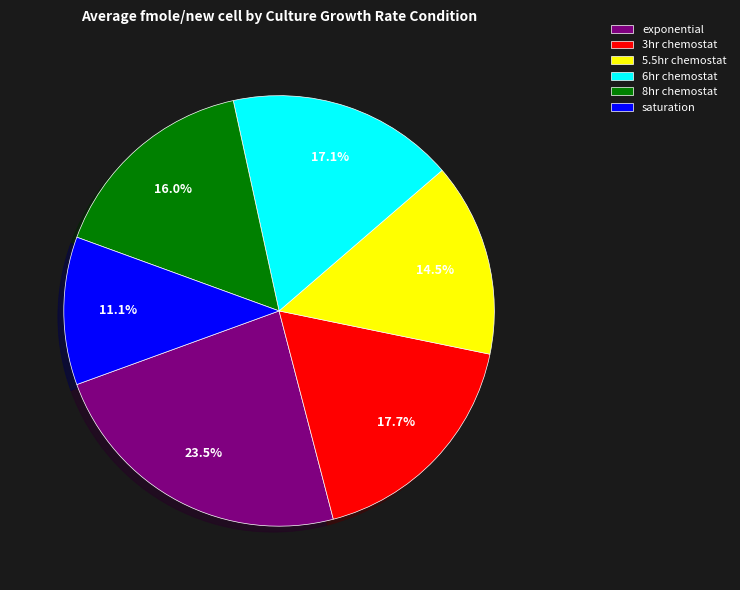

Count the number of slices in the pie.

6